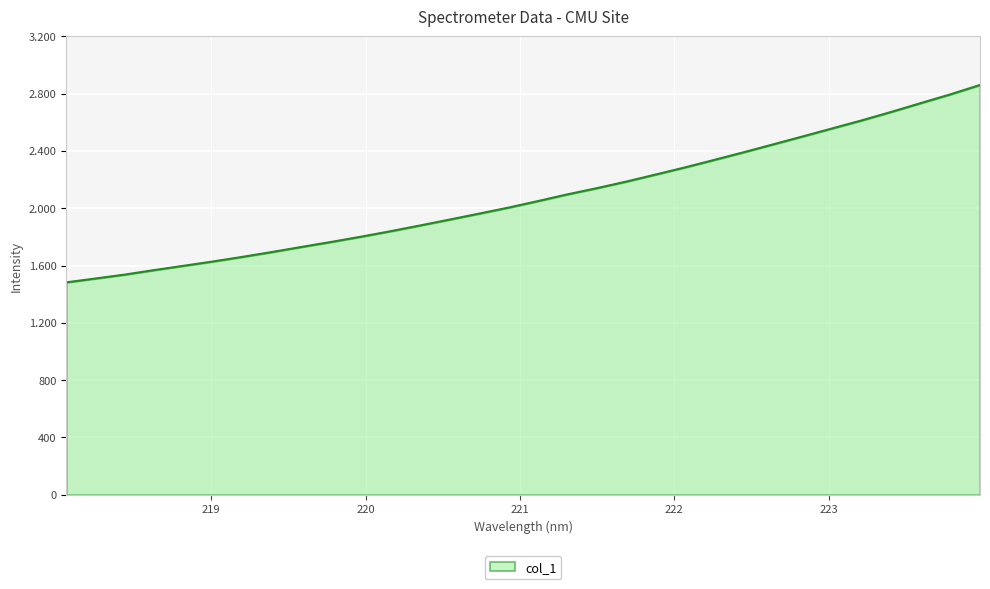

List the labels in order of value, smallest first.

218.0596, 218.2508, 218.442, 218.6332, 218.8244, 219.0156, 219.2067, 219.3979, 219.589, 219.7801, 219.9712, 220.1623, 220.3533, 220.5444, 220.7354, 220.9264, 221.1174, 221.3083, 221.4993, 221.6902, 221.8812, 222.0721, 222.263, 222.4538, 222.6447, 222.8355, 223.0264, 223.2172, 223.408, 223.5987, 223.7895, 223.9802